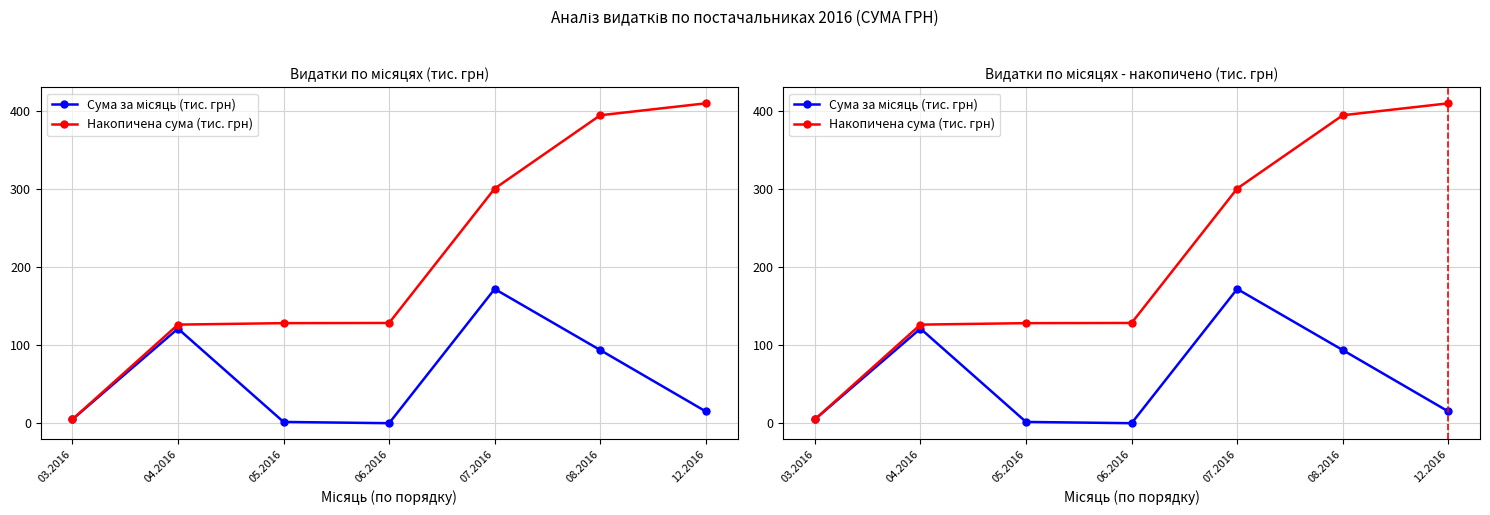

True or false: Накопичена сума (тис. грн) and Сума за місяць (тис. грн) intersect in this chart.

False